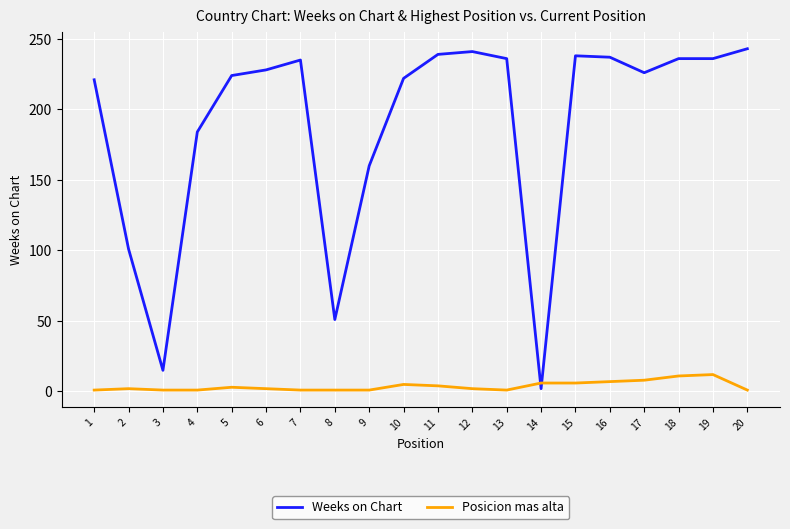

List the series in order of their peak value, highest first.

Weeks on Chart, Posicion mas alta